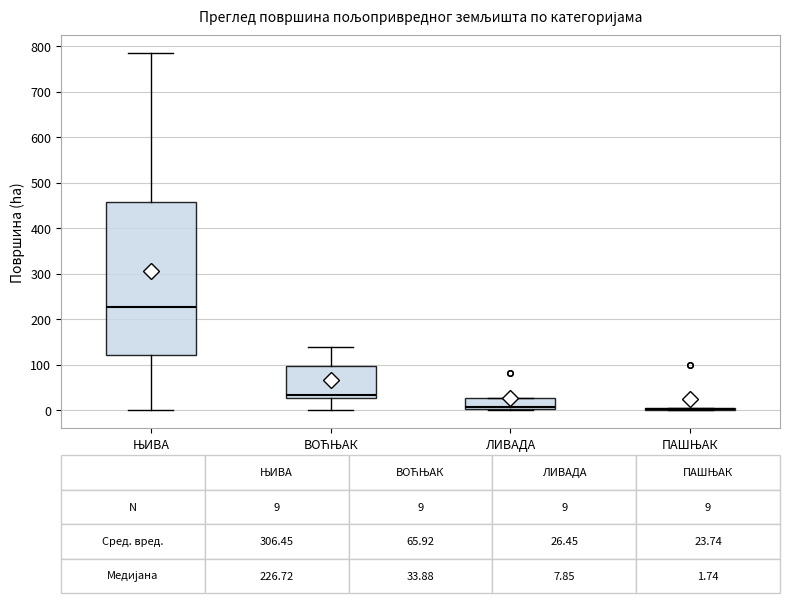

Comparing the boxes themselves (not the whiskers), which one is the tallest?

ЊИВА